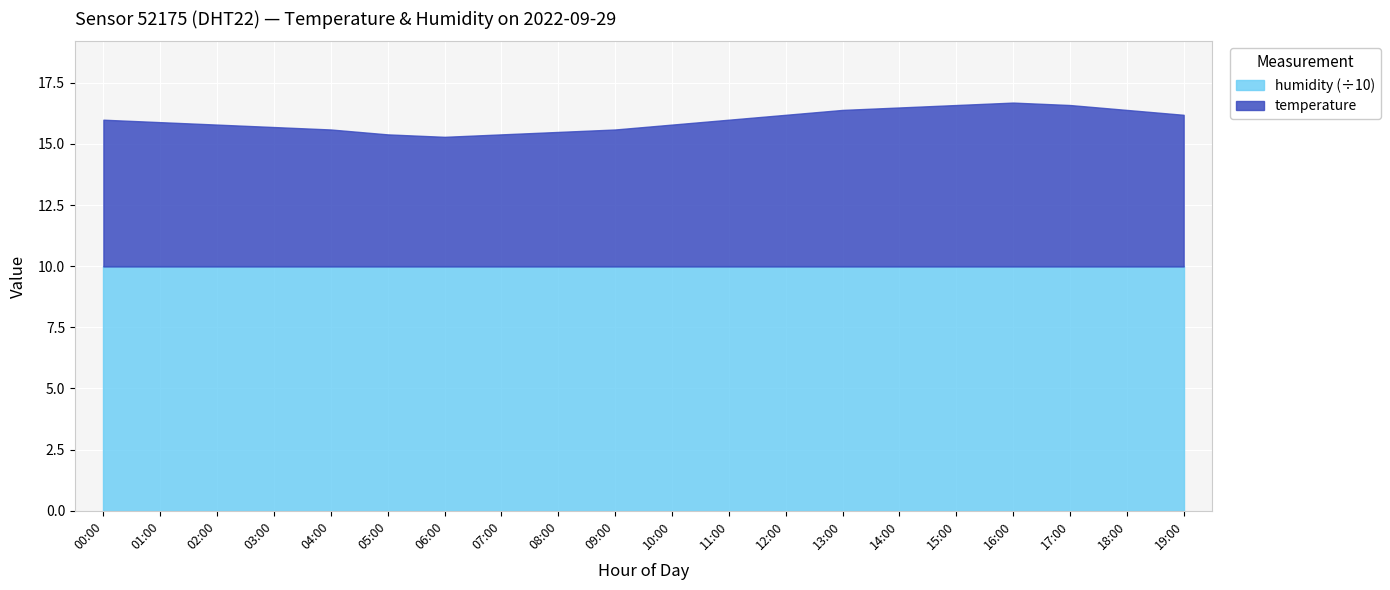

What is the maximum value shown in the chart?

99.9